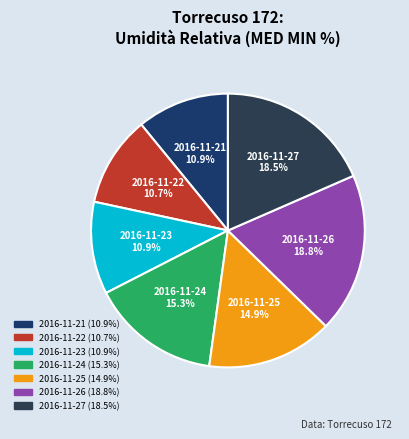

True or false: 2016-11-26 accounts for 8% of the total.

False